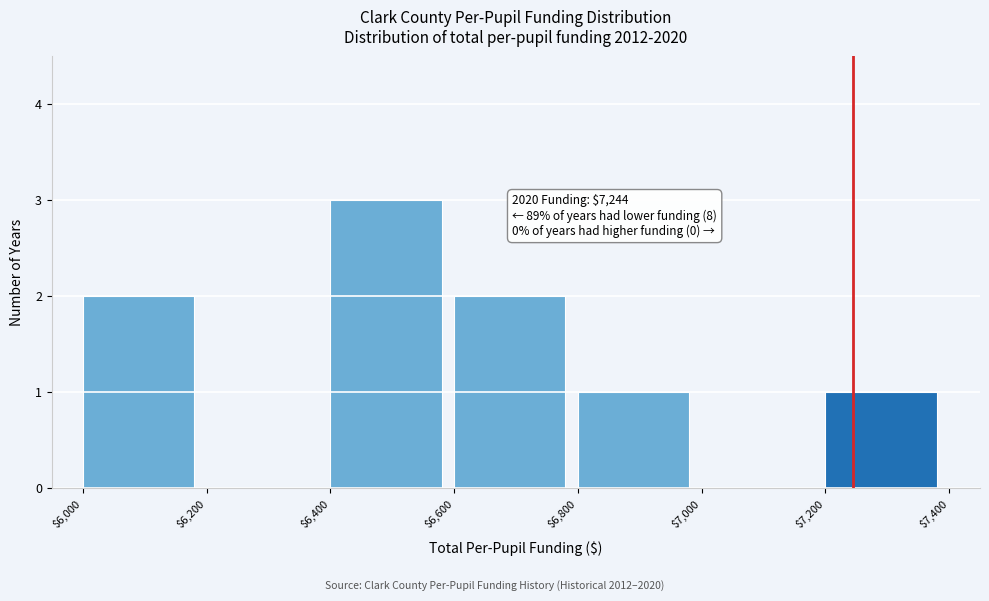

Which range on the x-axis has the tallest bar?

$6,400 to $6,600